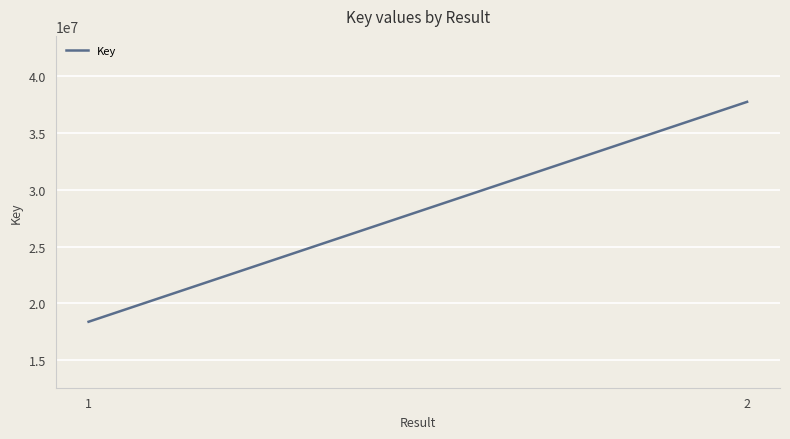

What is the smallest value displayed?

18388553.0